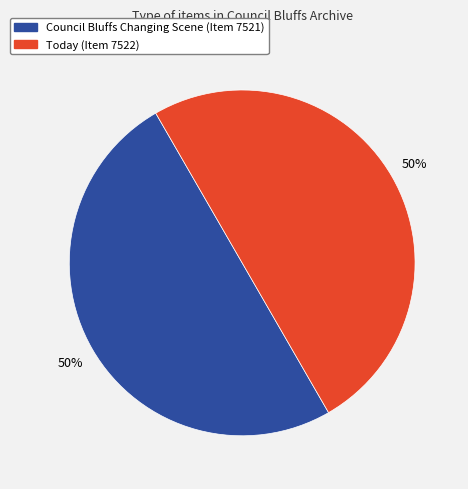

Combined, do Today and Council Bluffs Changing Scene account for over 50%?

Yes